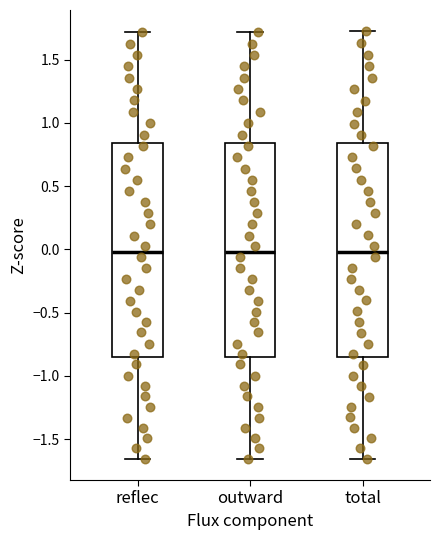

Where is the lower edge of the box for outward on the y-axis? The values are not printed on the chart, so give them approximately, as read against the axis.

-0.85